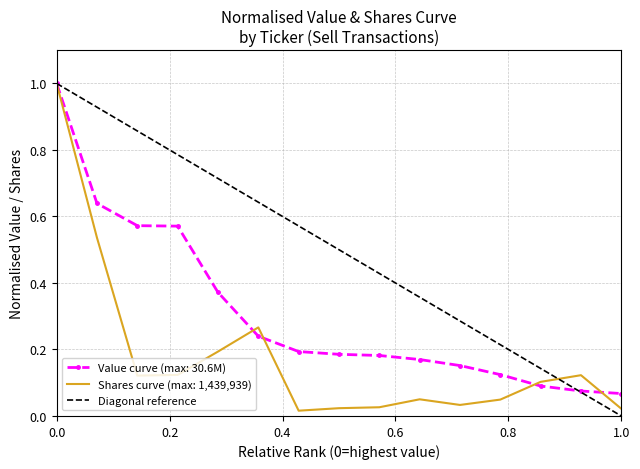

What is the value of the 1st point from the left?

1